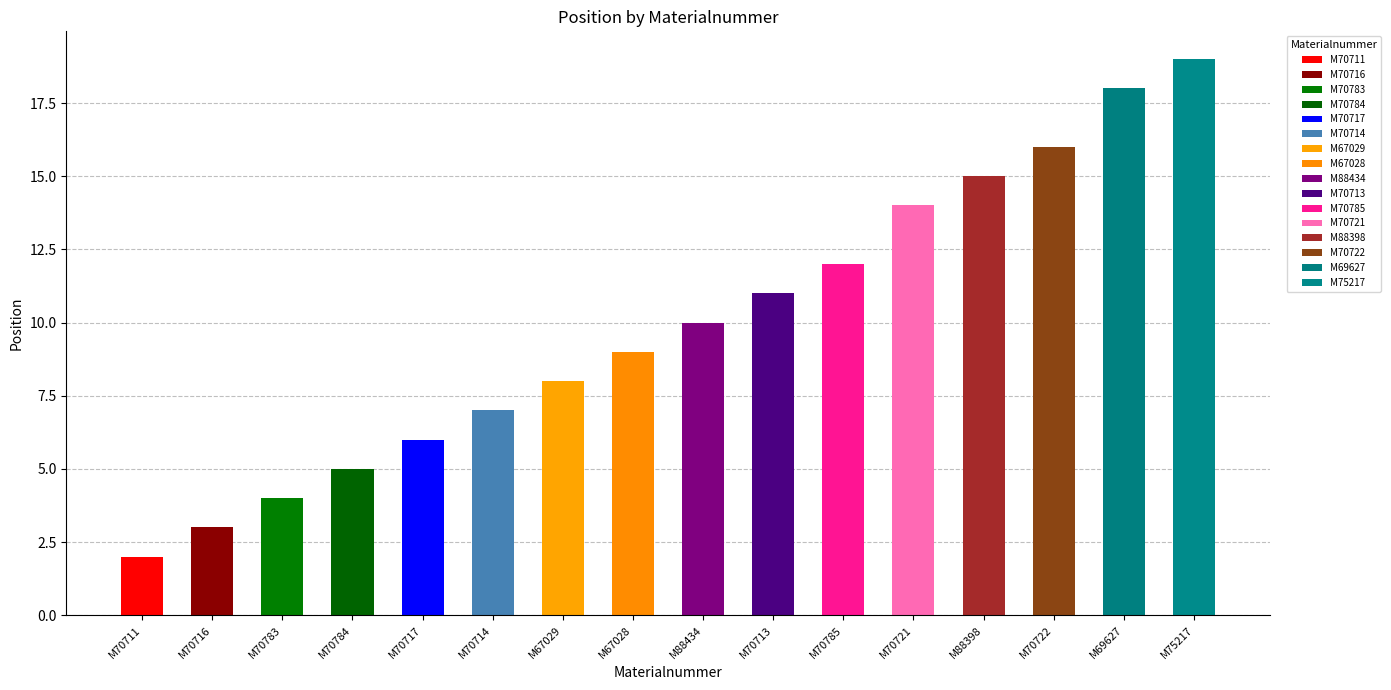

What value does the data have at M67028?

9